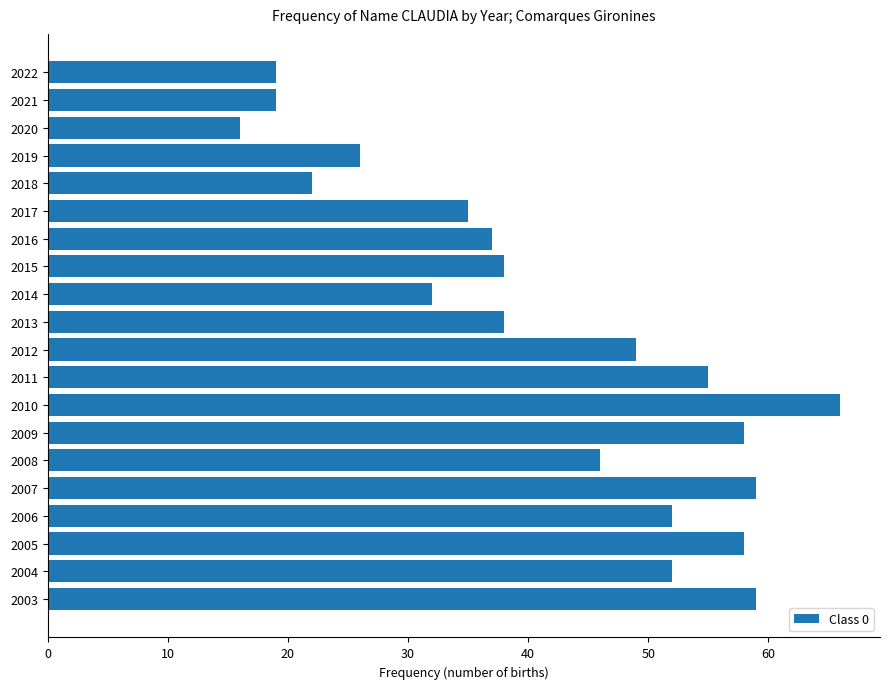

The chart shows a value of 4 at 2020. True or false?

False